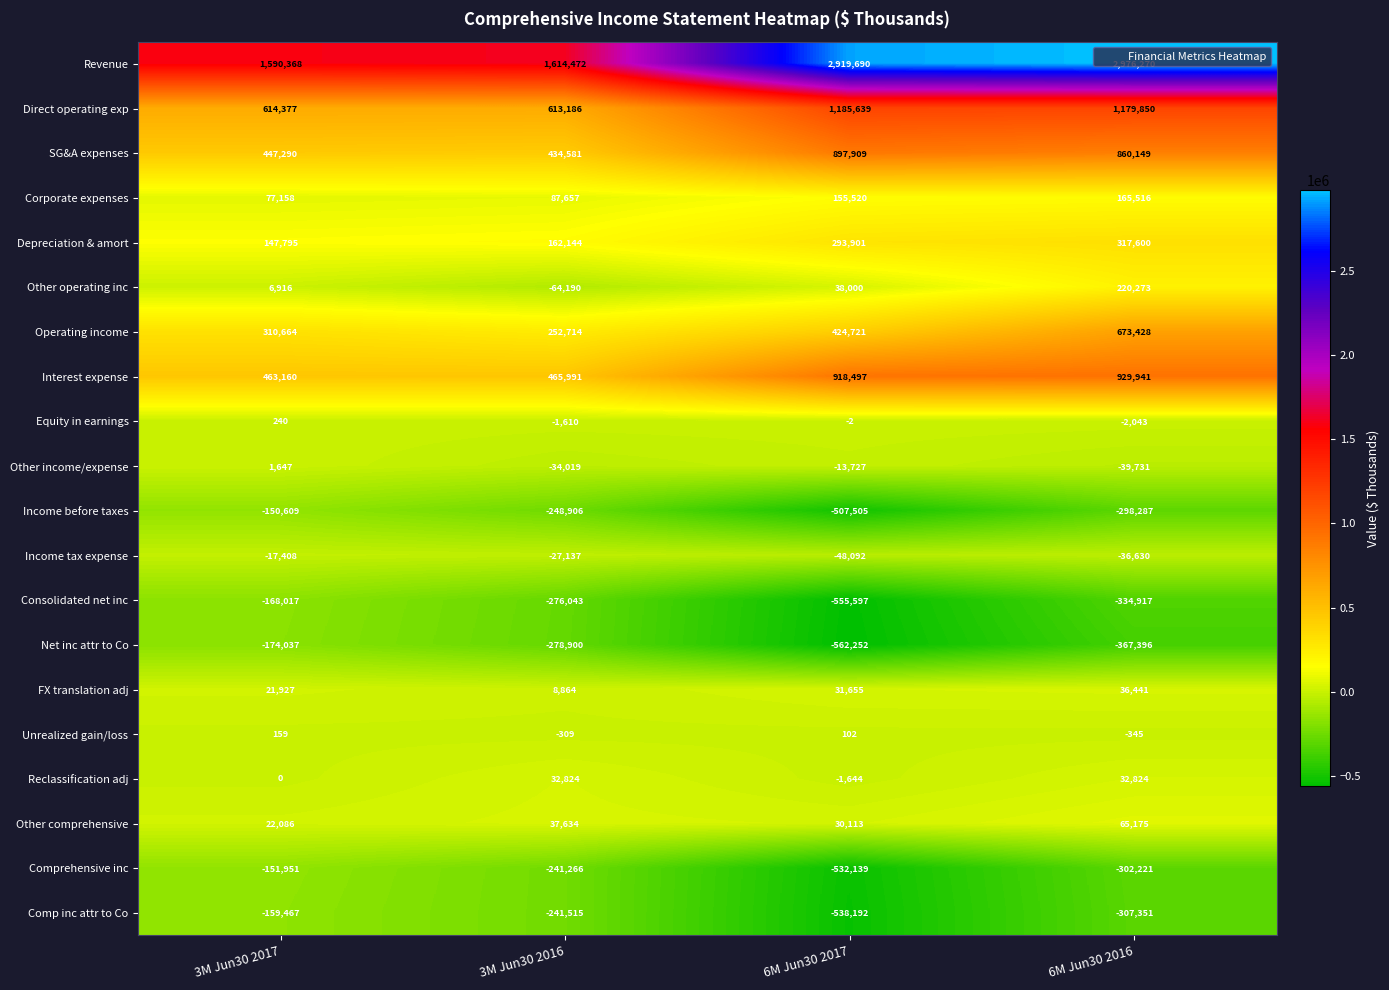

What is the difference between the second highest and minimum values in the Revenue series?

1329322